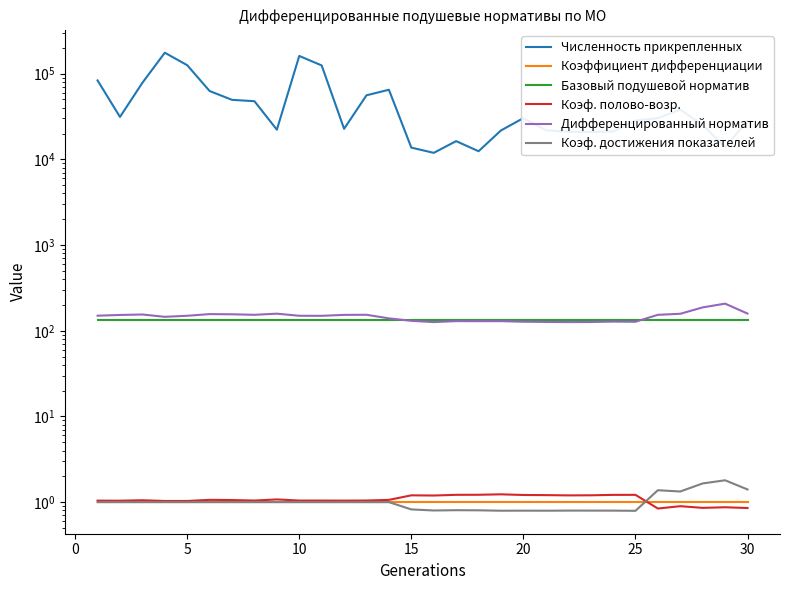

Is it true that Коэффициент дифференциации equals 1.0 at 15?

True